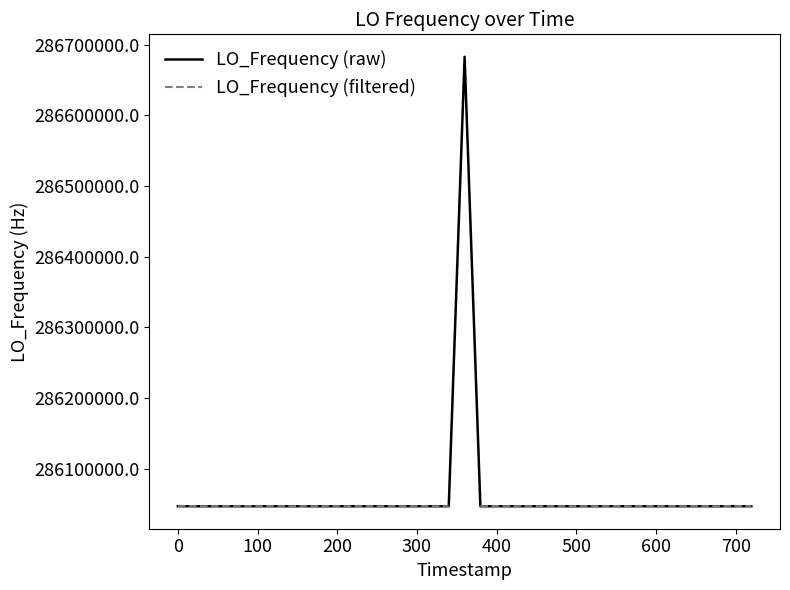

Rank the series at 400 from lowest to highest value.

LO_Frequency (raw), LO_Frequency (filtered)